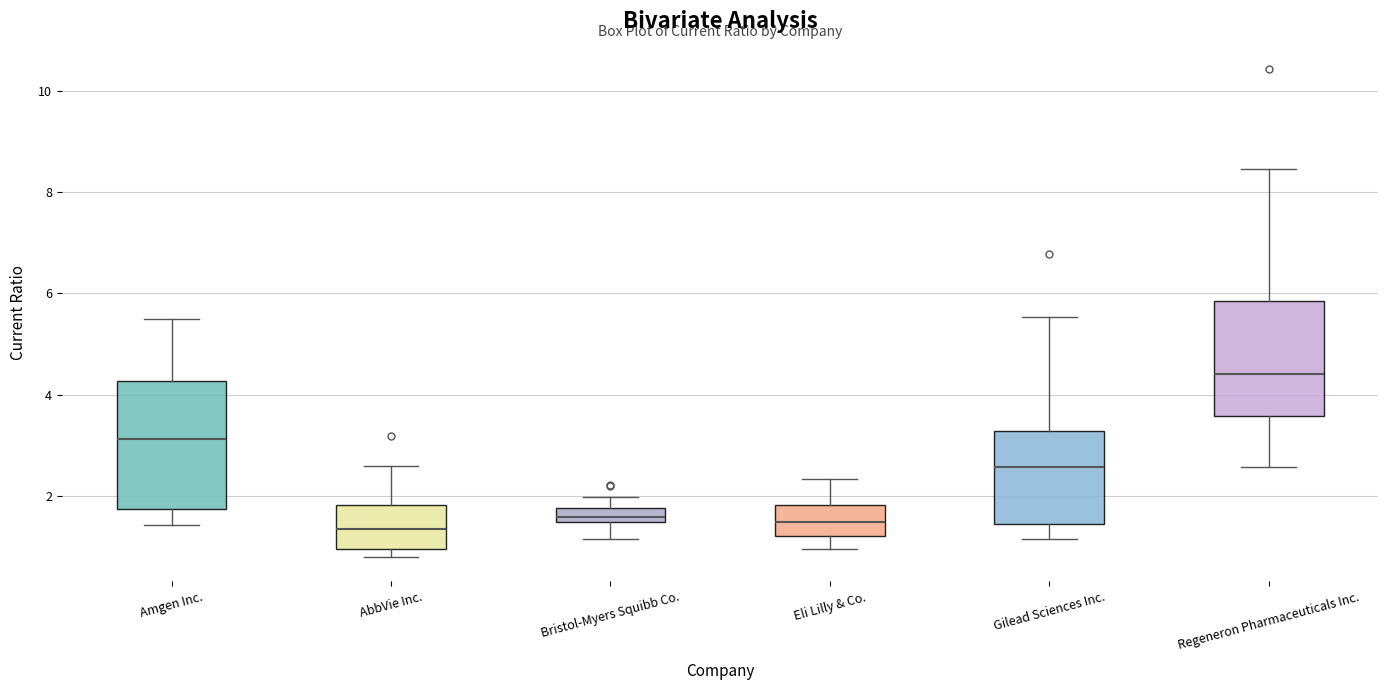

Comparing the boxes themselves (not the whiskers), which one is the tallest?

Amgen Inc.